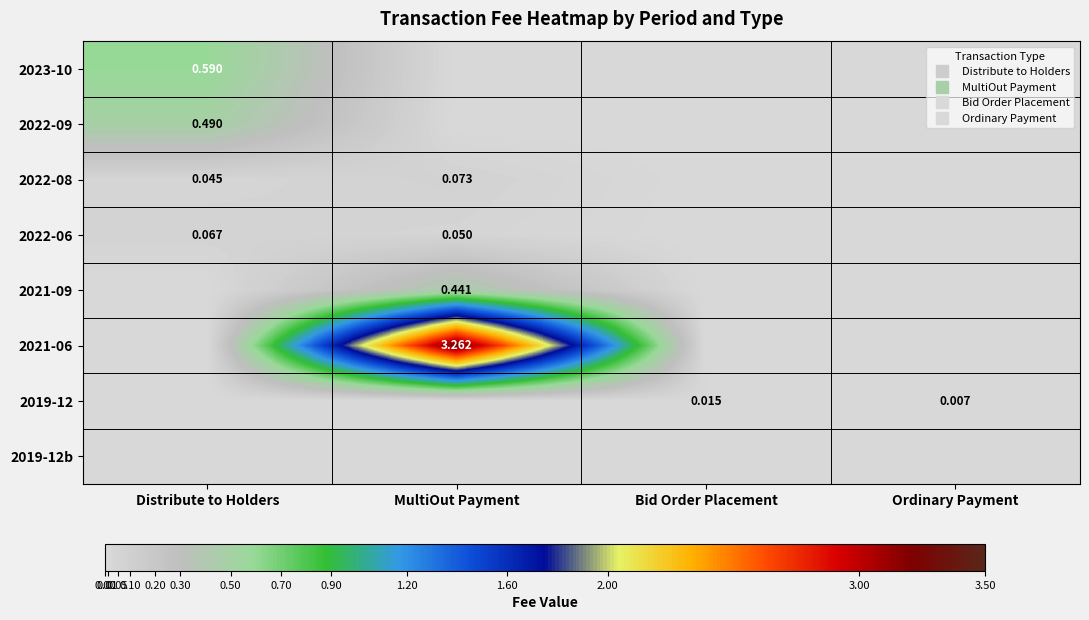

Which series changed the most between Distribute to Holders and Bid Order Placement?

2023-10